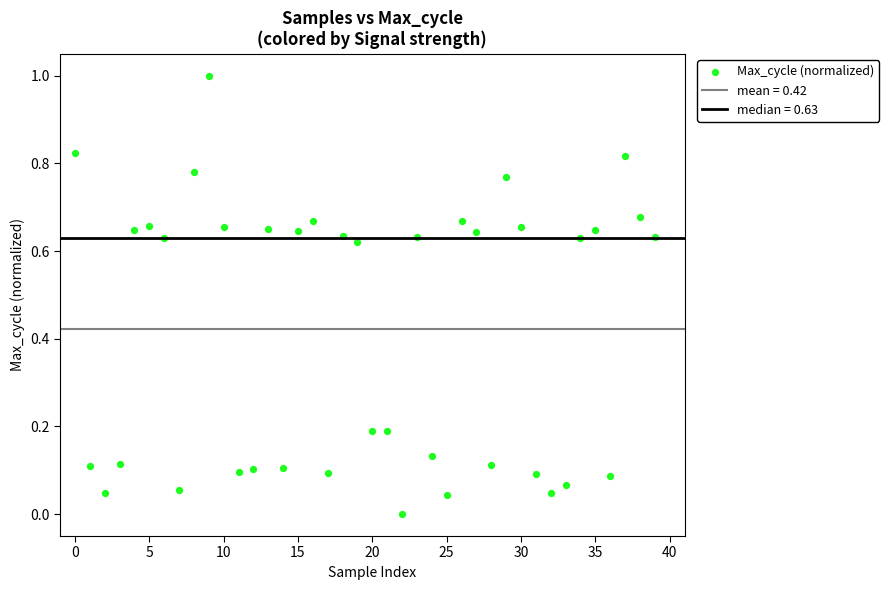

What is the range of Y values (max minus min)?

1.0